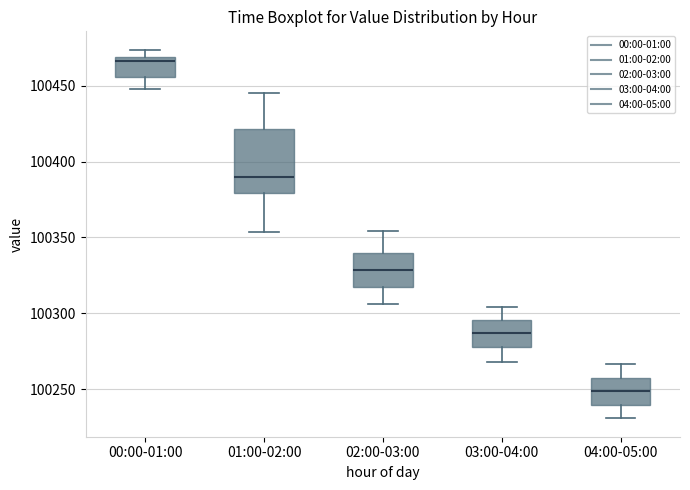

Where is the lower edge of the box for 02:00-03:00 on the y-axis? The values are not printed on the chart, so give them approximately, as read against the axis.

100315